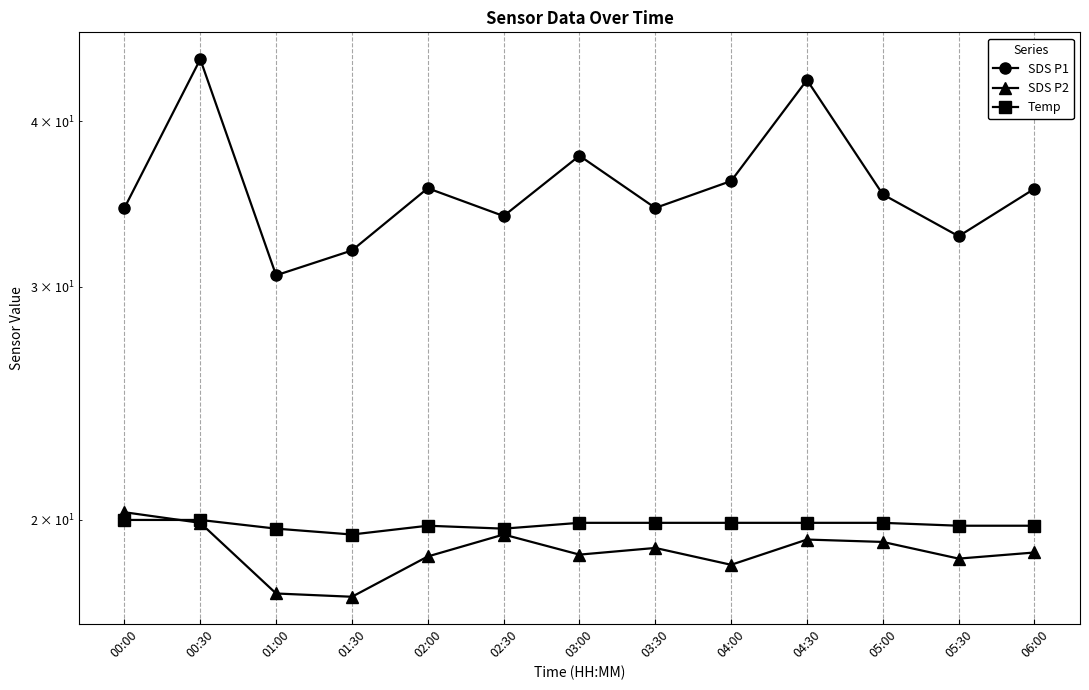

Which series has the largest total across all categories?

SDS P1